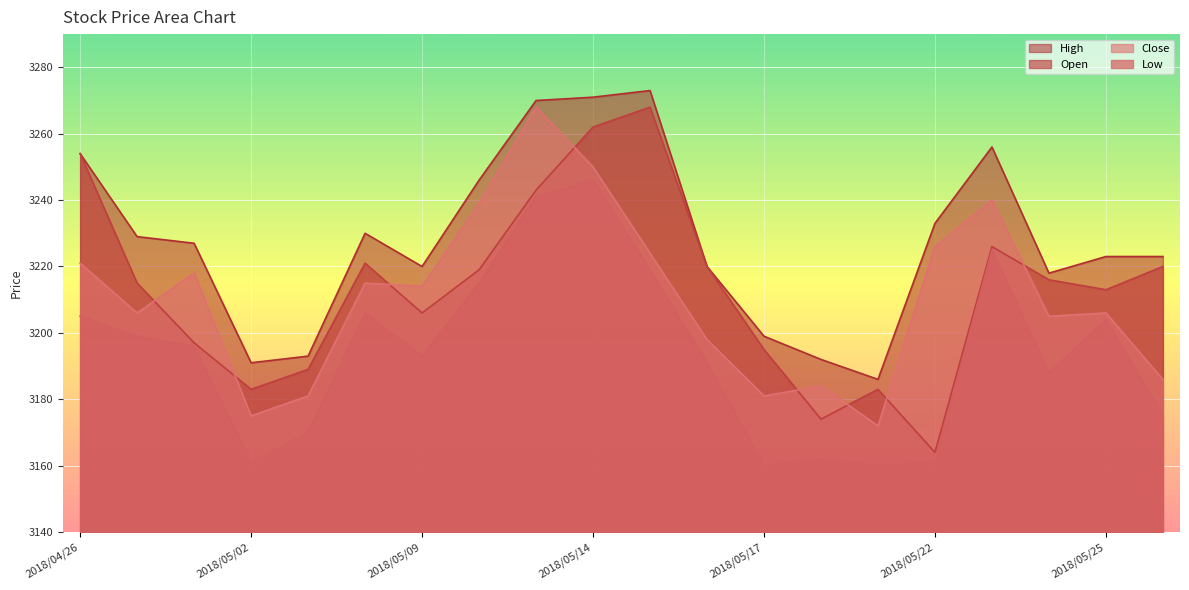

What is the approximate value of Close at 2018/05/11, to the nearest 10?

3270